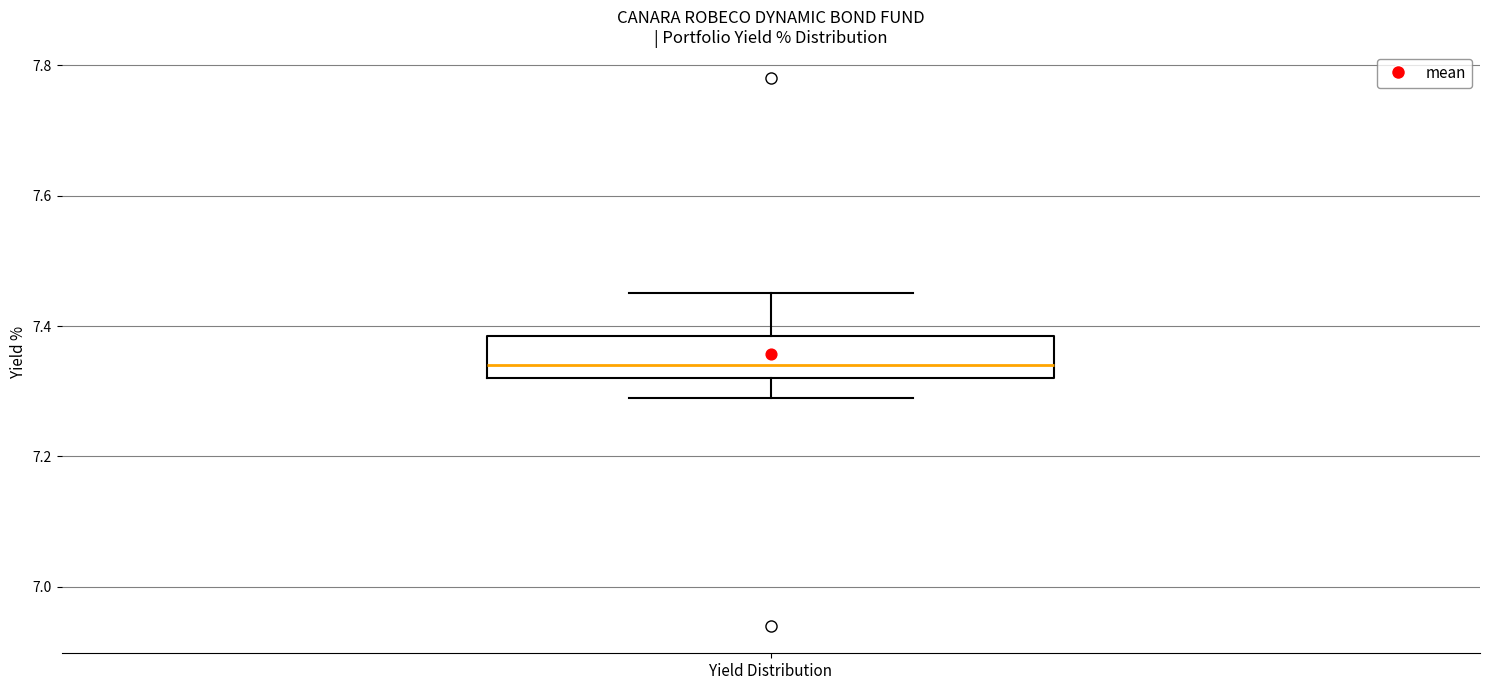

Read this box plot against the y-axis: the position of the median line, the range covered by the box, and the ends of both whiskers. The values are not printed on the chart, so give them approximately, as read against the axis.

median 7.34, box 7.32 to 7.38, whiskers 7.30 to 7.46